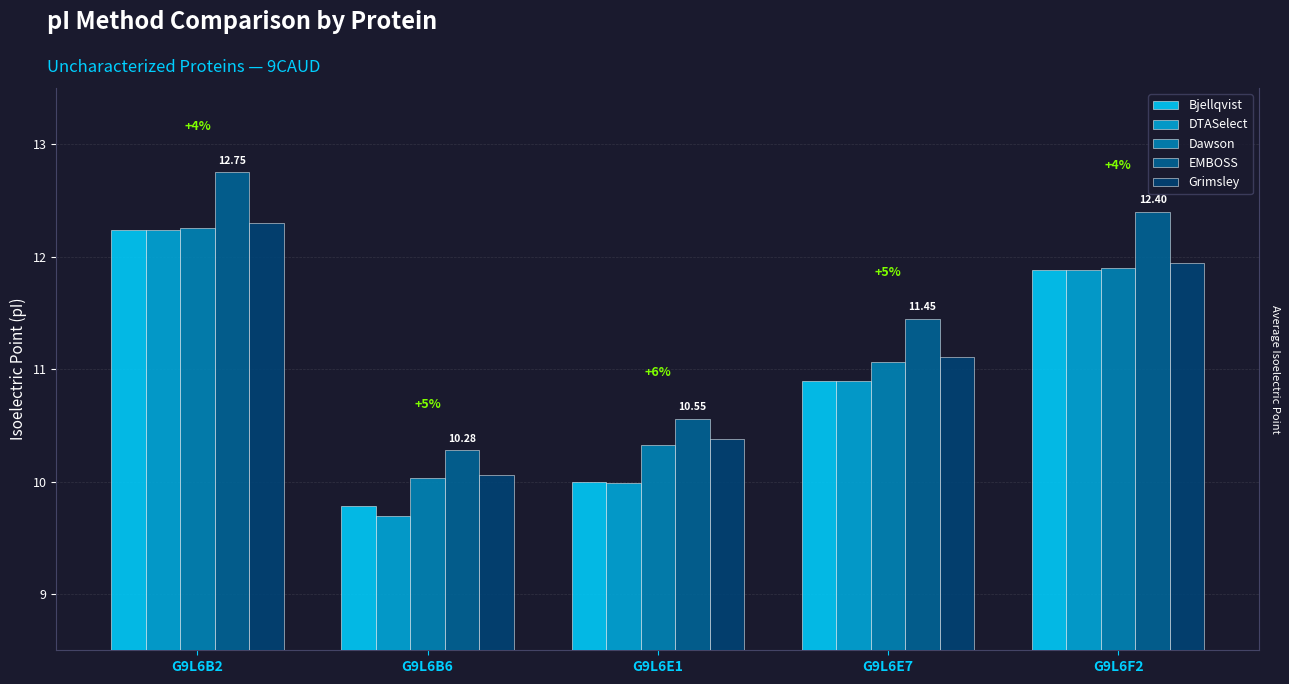

Reading left to right, what are all the values shown in this chart?

Bjellqvist: G9L6B2=12.2	G9L6B6=9.8	G9L6E1=10.0	G9L6E7=10.9	G9L6F2=11.9
DTASelect: G9L6B2=12.2	G9L6B6=9.7	G9L6E1=10.0	G9L6E7=10.9	G9L6F2=11.9
Dawson: G9L6B2=12.3	G9L6B6=10.0	G9L6E1=10.3	G9L6E7=11.1	G9L6F2=11.9
EMBOSS: G9L6B2=12.7	G9L6B6=10.3	G9L6E1=10.6	G9L6E7=11.4	G9L6F2=12.4
Grimsley: G9L6B2=12.3	G9L6B6=10.1	G9L6E1=10.4	G9L6E7=11.1	G9L6F2=11.9